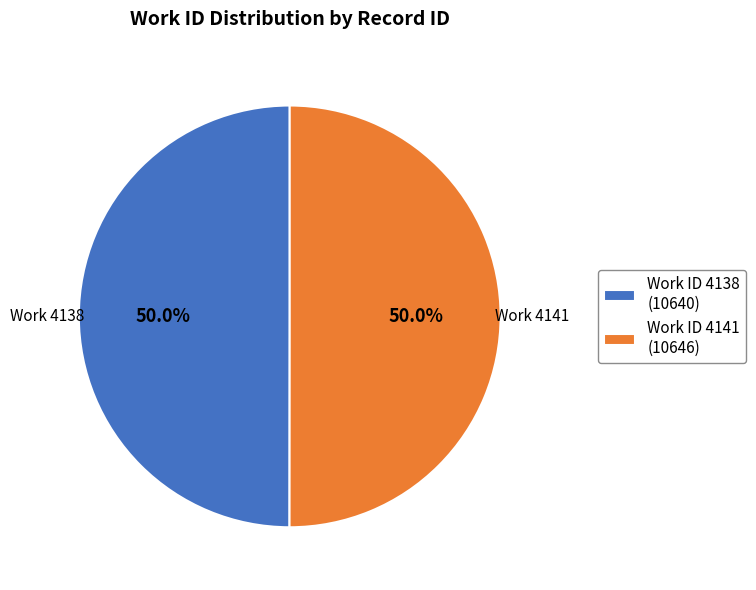

Approximately how many times larger is the value at Work ID 4141 (10646) compared to Work ID 4138 (10640)?

1.0